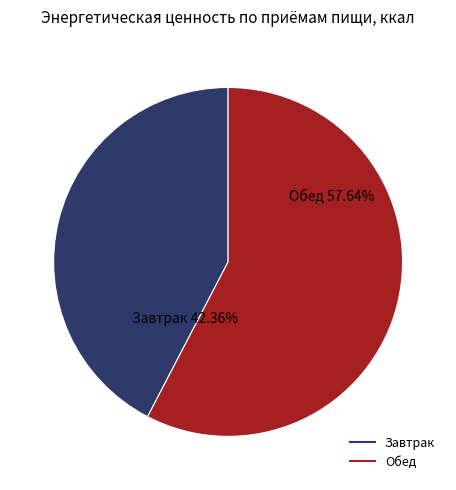

How many segments does this pie chart have?

2